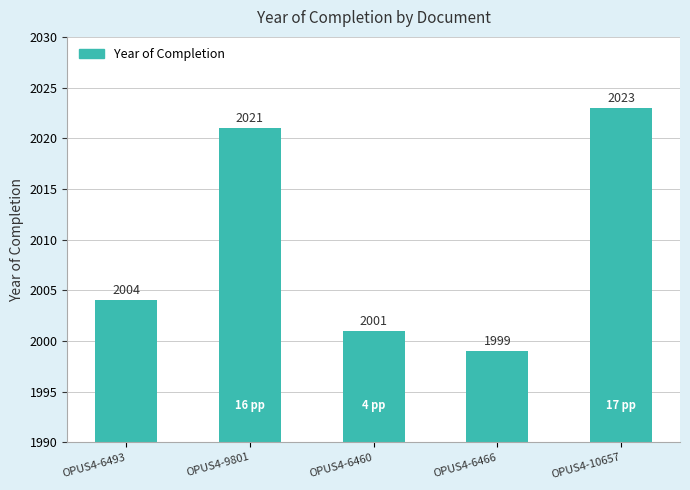

Reading left to right, transcribe all the data shown in this chart.

2004	2021	2001	1999	2023